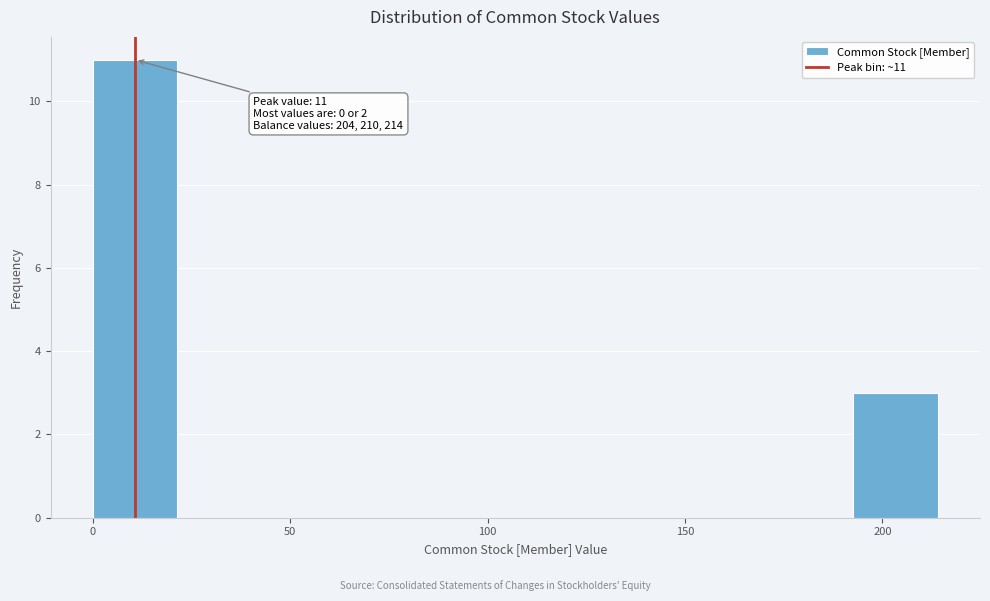

Which range on the x-axis has the tallest bar?

0 to 20